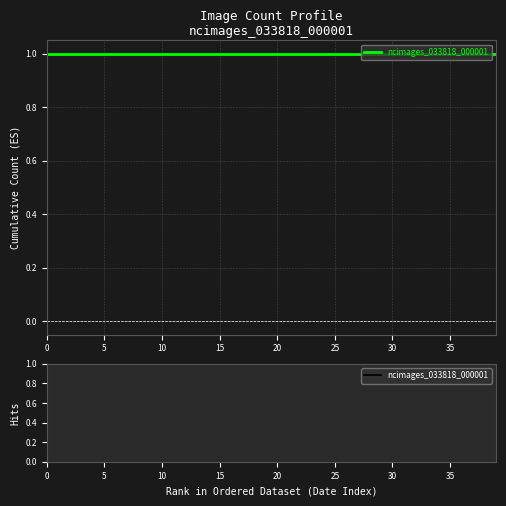

Count the values in the range 0 to 1.

2